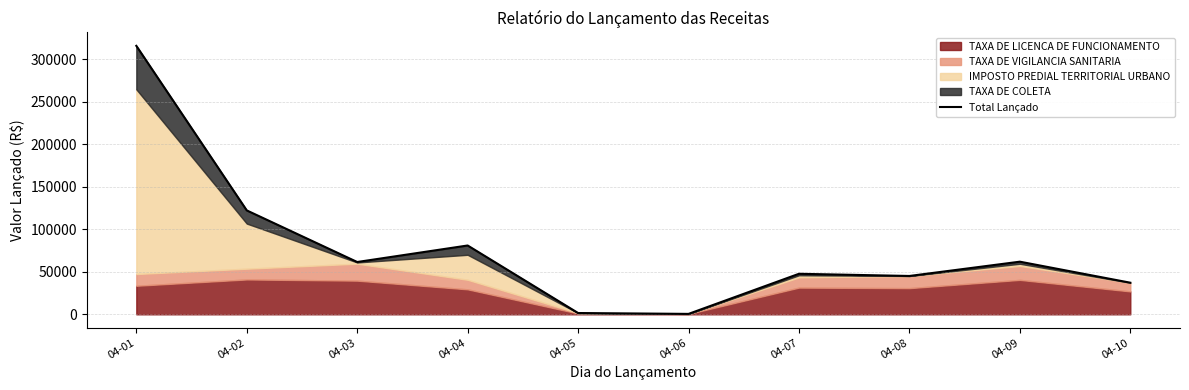

What is the ratio of the value at 04-04 to the value at 04-07?

1.7